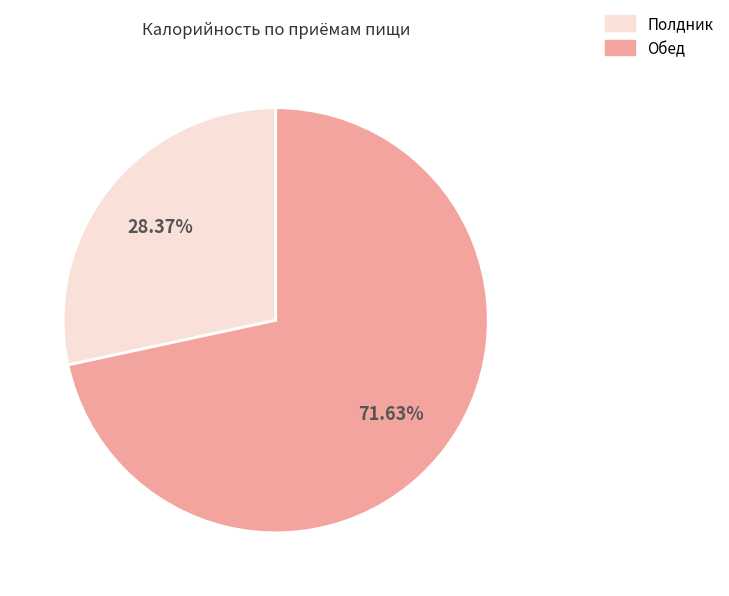

Approximately how many times larger is the value at Обед compared to Полдник?

2.5